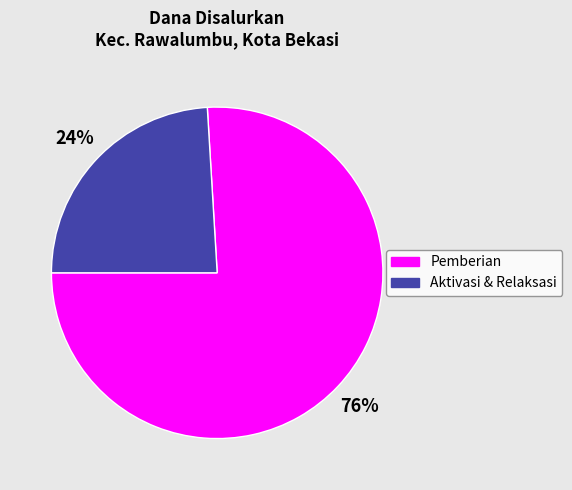

Is it true that Pemberian is 76% of the pie?

True